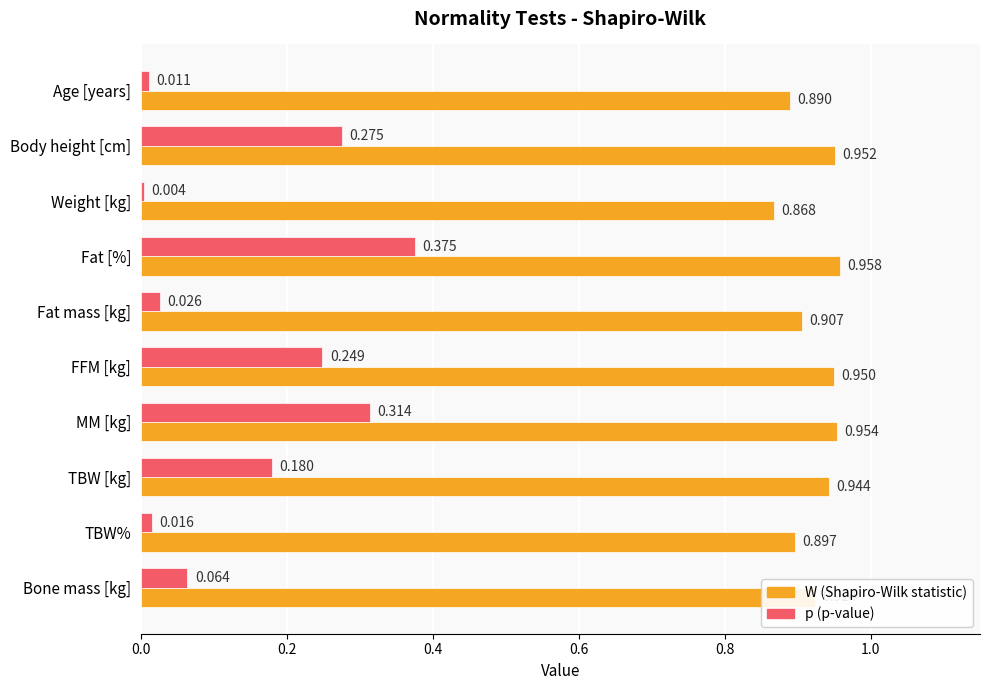

At which category is the sum across all series the highest?

Fat [%]